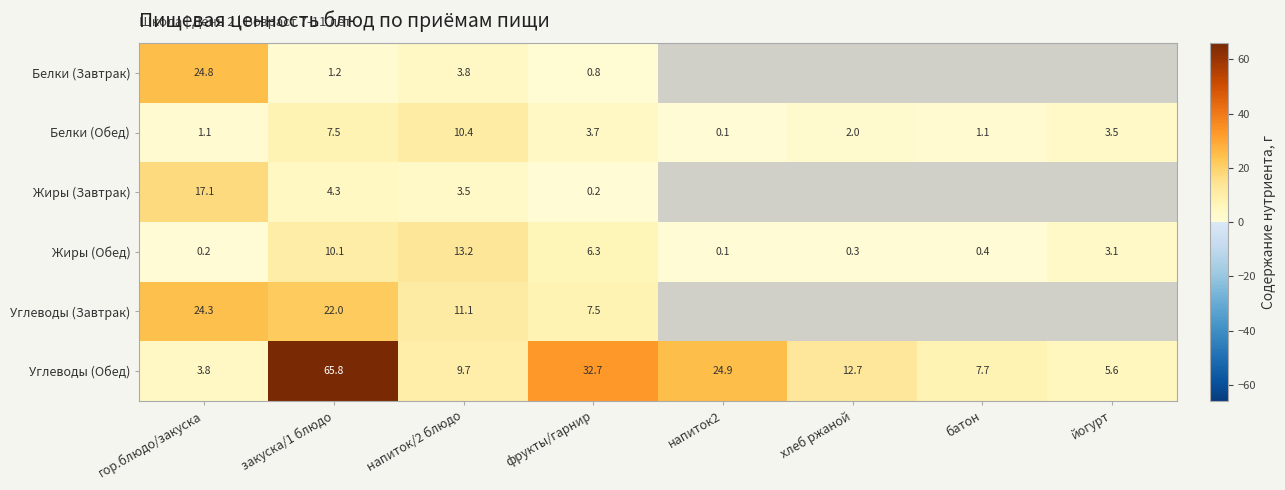

What is the total value across all series at закуска/1 блюдо?

110.9